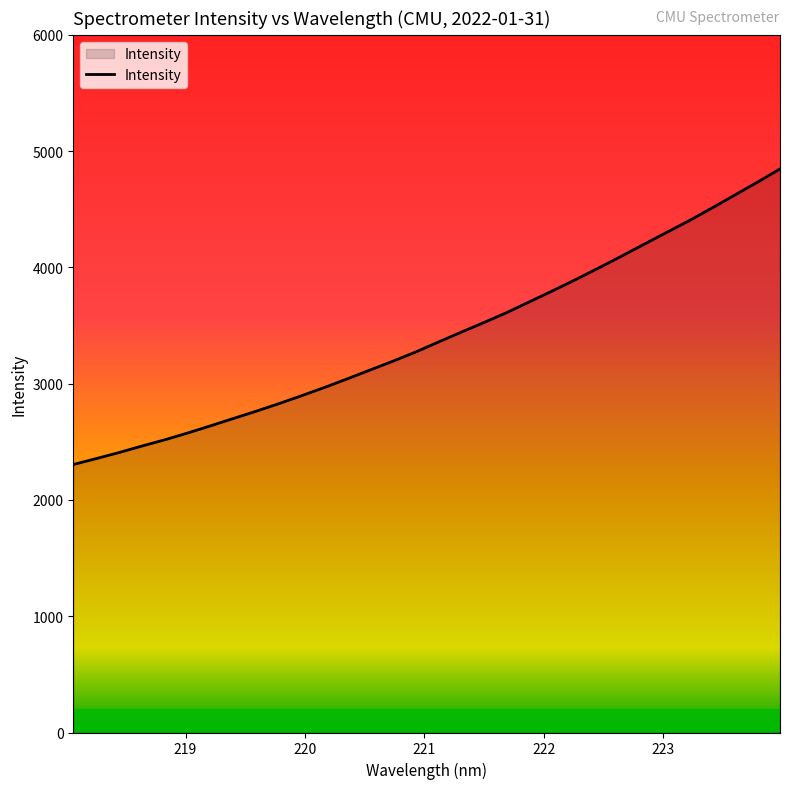

What is the difference between the maximum and minimum values?

2542.1